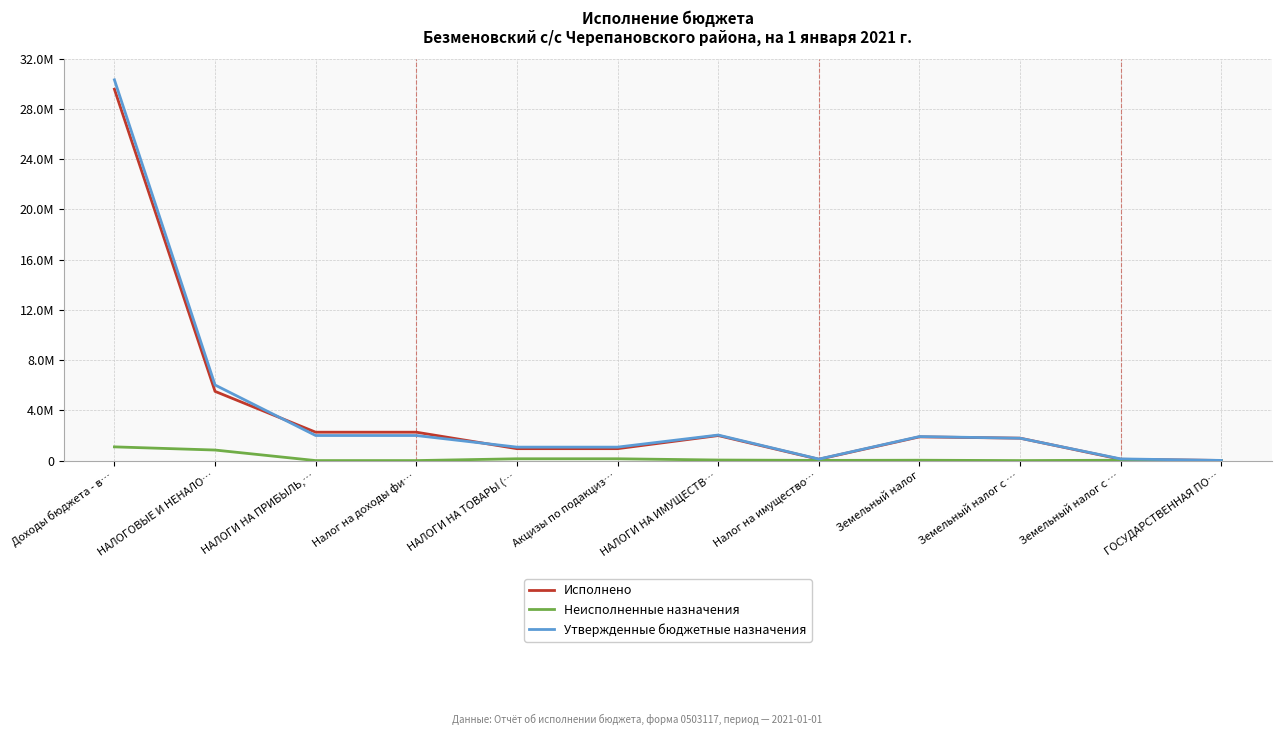

What is the label of the 11th point from the left?

Земельный налог с …